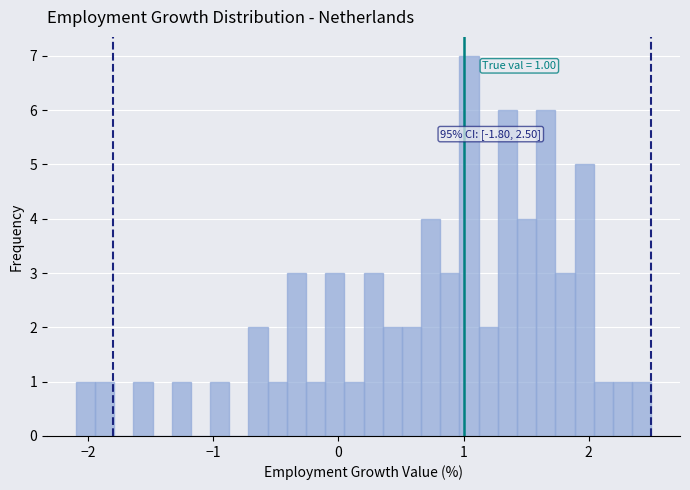

Read against the x-axis, roughly where is the centre of the tallest bar?

1.0